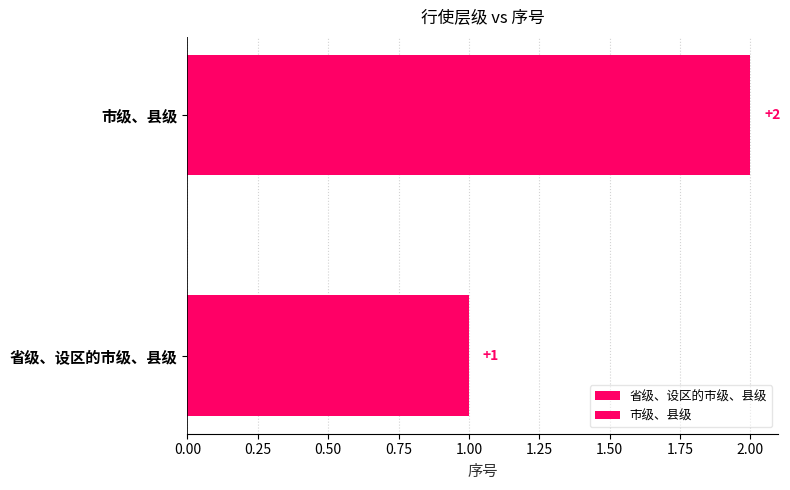

Does the chart contain any negative values?

No